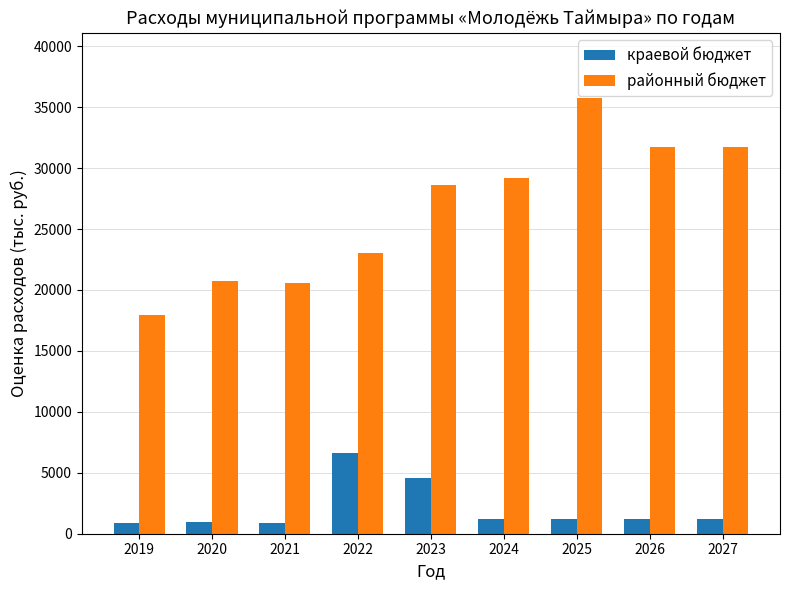

True or false: районный бюджет has a value of 6723.6 at 2019.

False